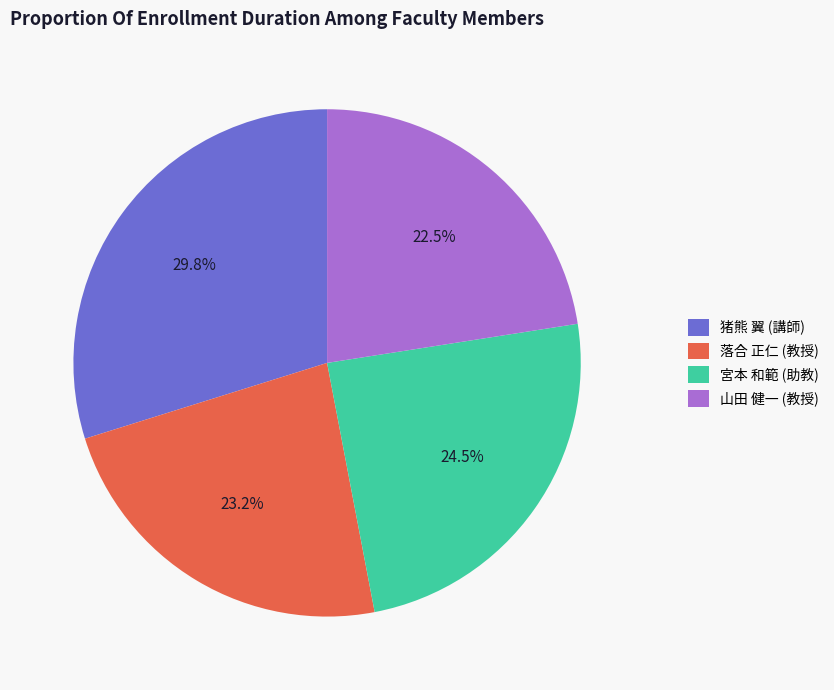

To the nearest percent, what is the combined percentage of 落合 正仁 (教授) and 宮本 和範 (助教)?

48%